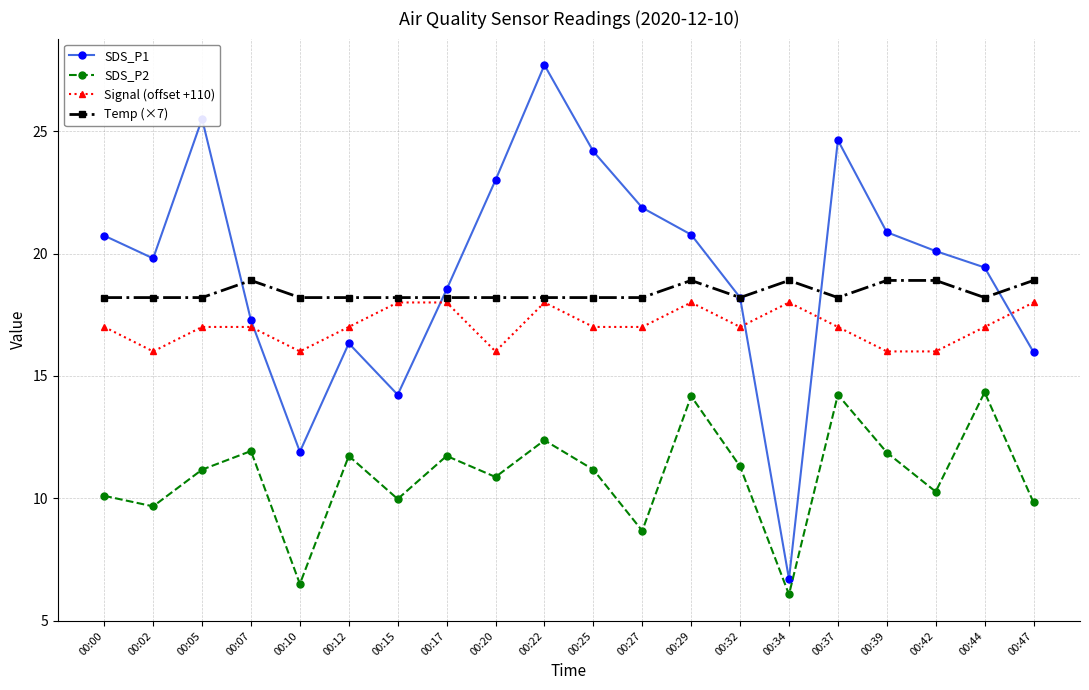

At which category is the sum across all series the highest?

00:22